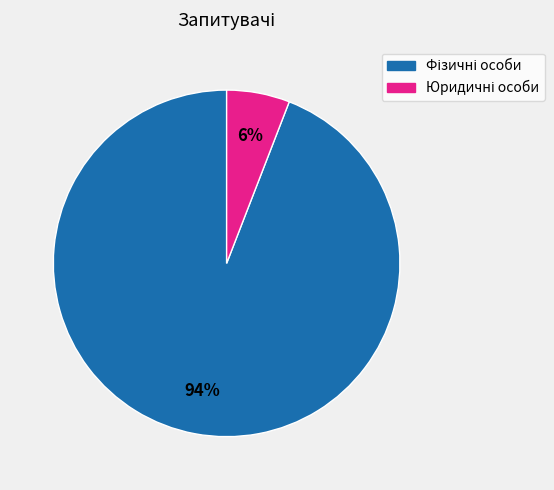

Does any single category account for the majority?

Yes